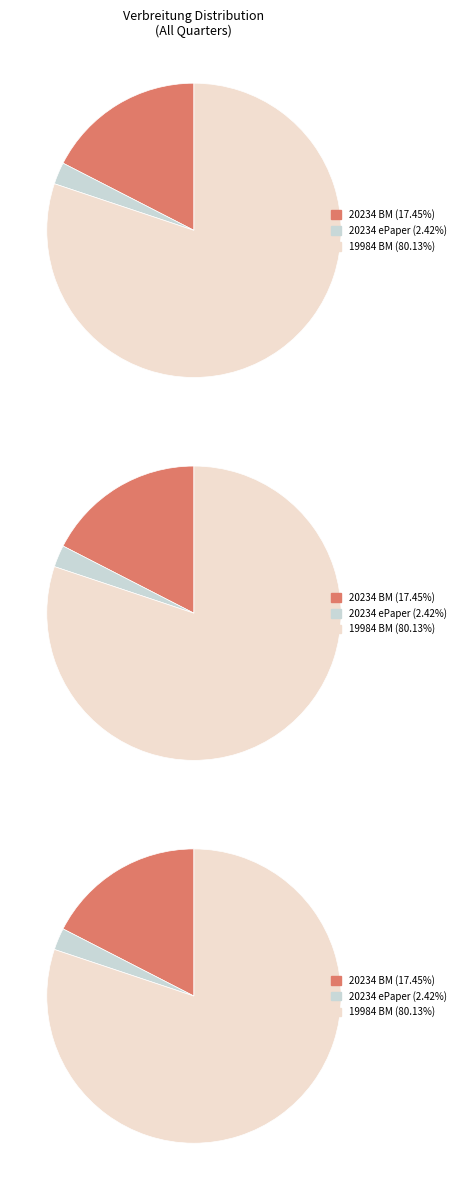

What is the smallest slice in the pie chart?

20234 (ePaper)